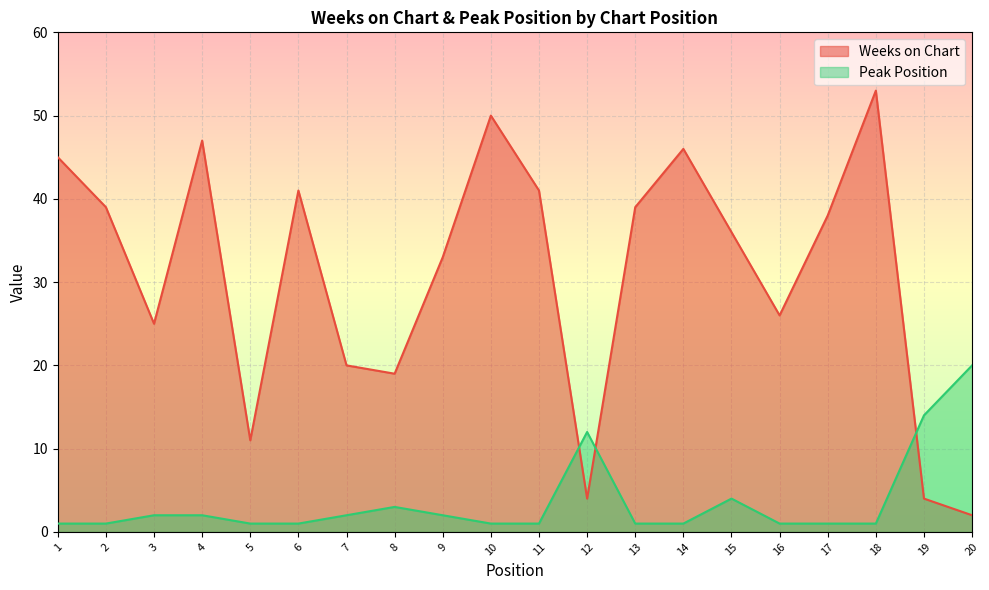

What is the total value across all series at 1?

46